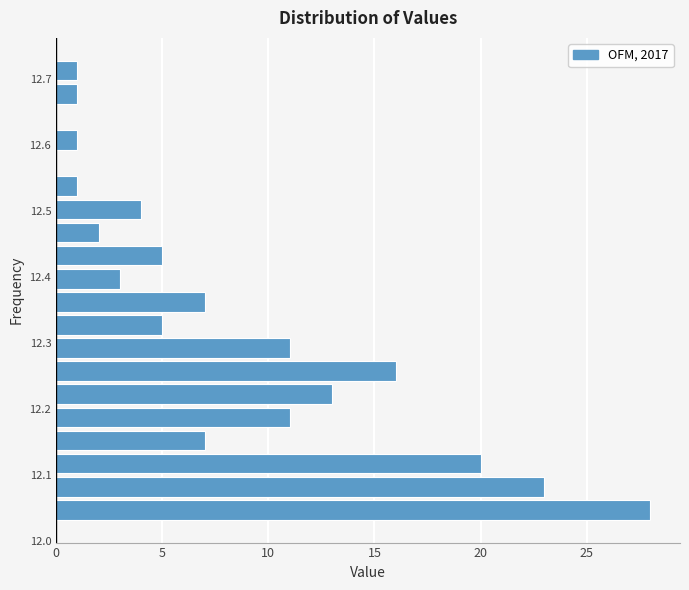

Around what value on the y-axis is the longest bar? Give the approximate position of its centre, as read against the axis.

12.05